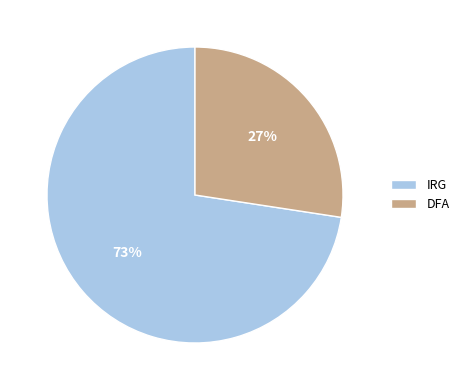

Count the number of slices in the pie.

2